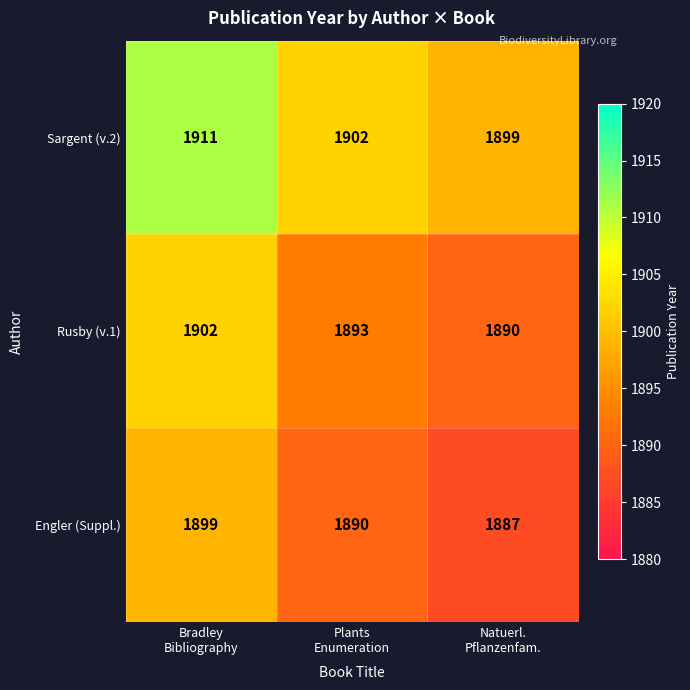

What is the smallest value displayed?

1887